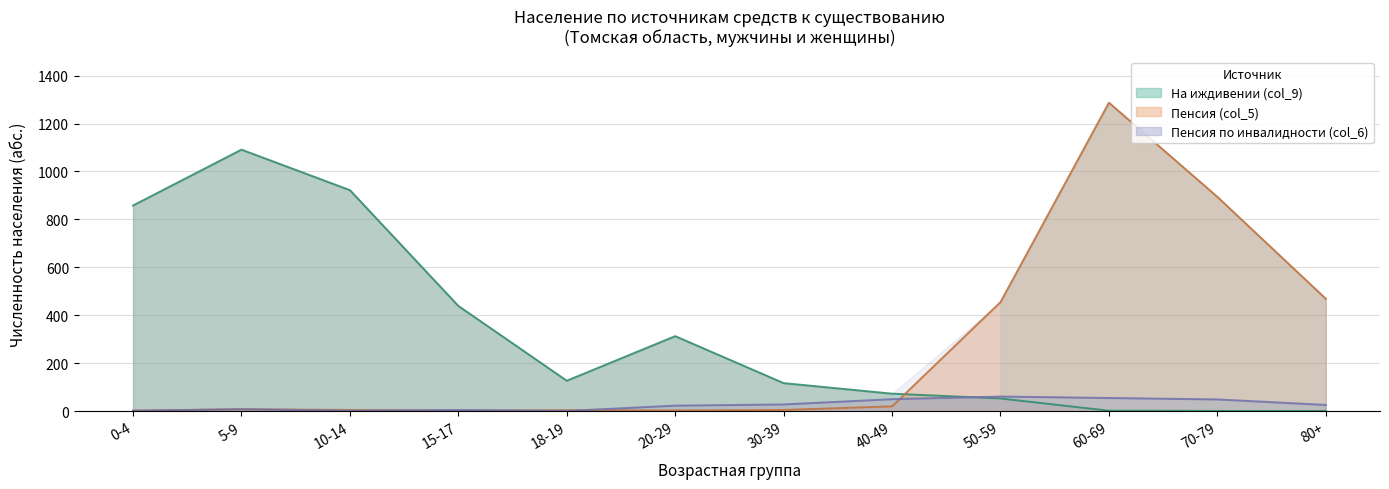

Between 15-17 and 30-39, which series saw the biggest shift?

На иждивении (col_9)